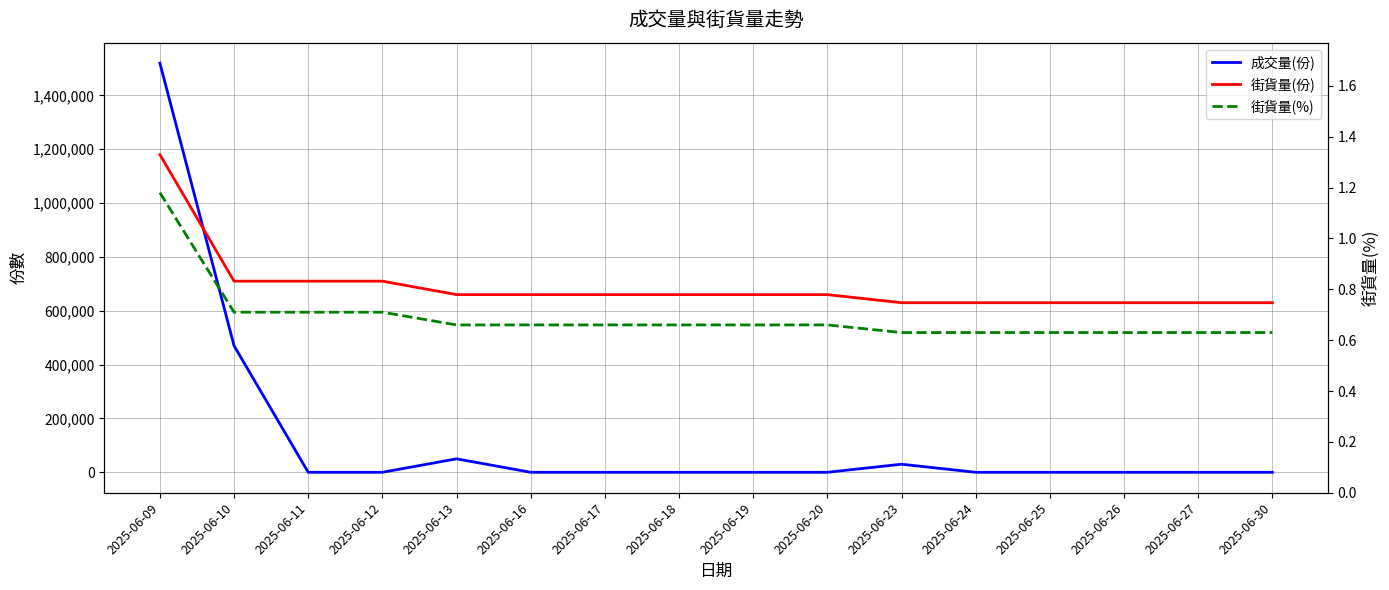

Which has a higher value, 2025-06-24 or 2025-06-23?

2025-06-23